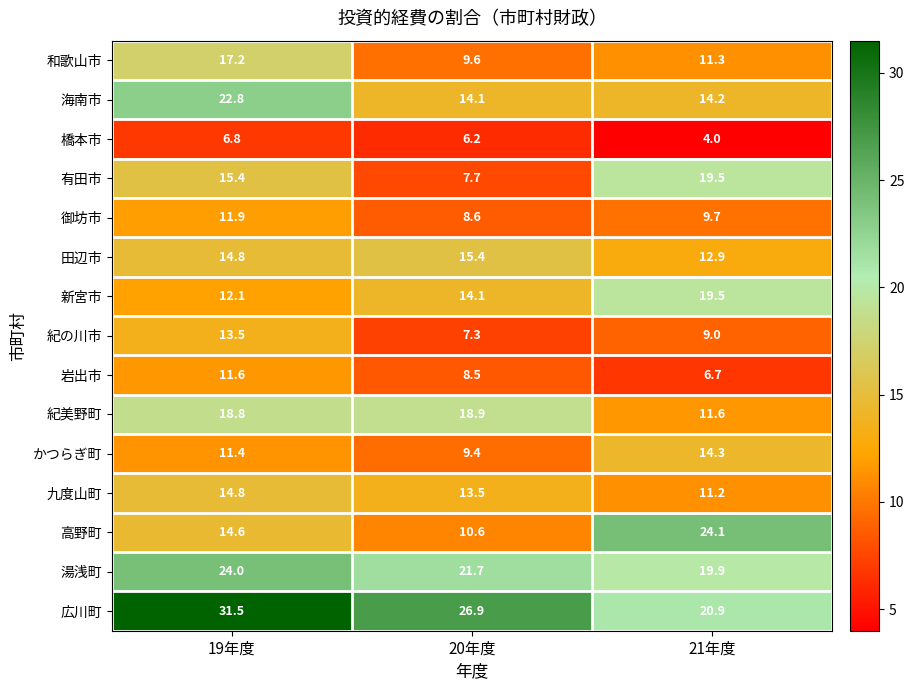

List the labels in order of 田辺市 value, smallest first.

21年度, 19年度, 20年度